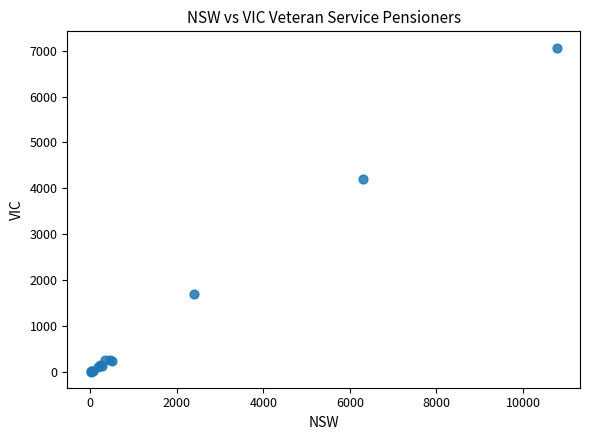

What Y value in the scatter plot is closest to 3538?

4204